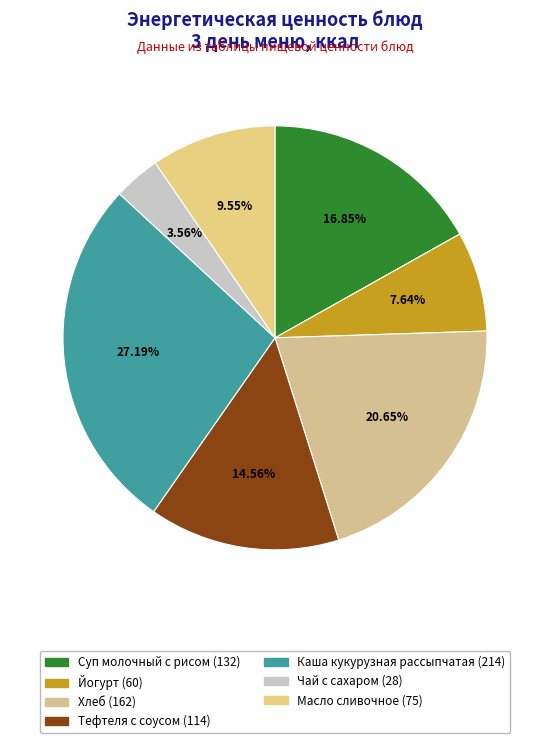

Which slice is the largest?

Каша кукурузная рассыпчатая